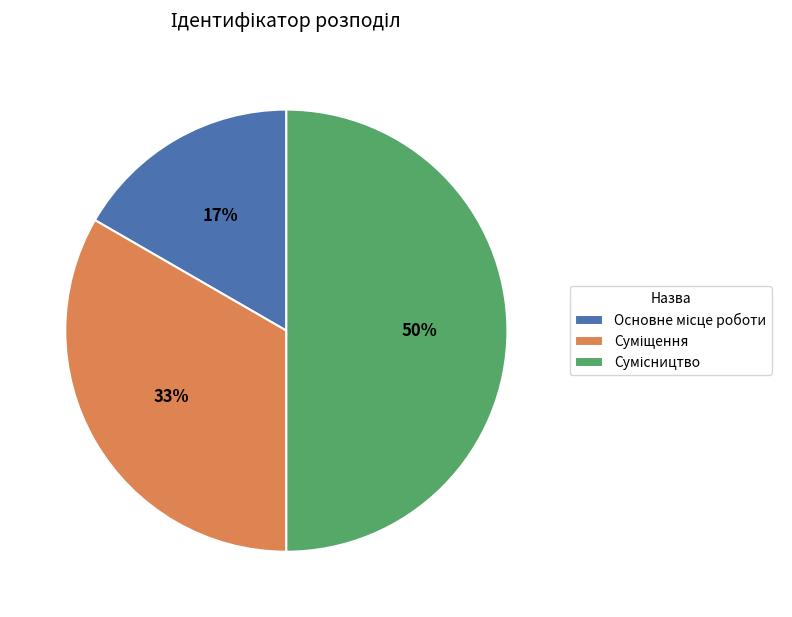

To the nearest percent, what is the average slice percentage?

33%